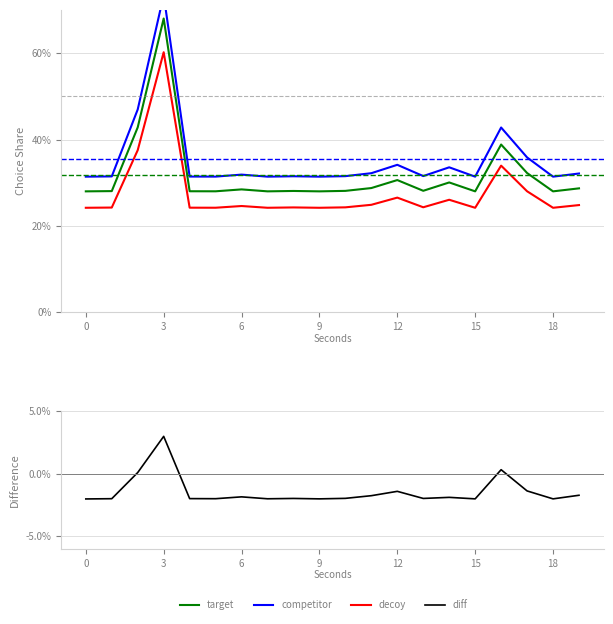

What is the difference between the maximum and minimum values in the target series?

40.0